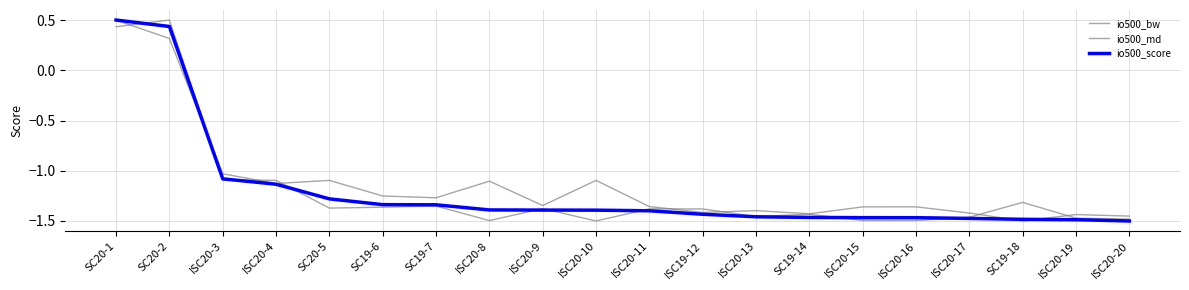

Where is the first local minimum for io500_bw?

SC20-5